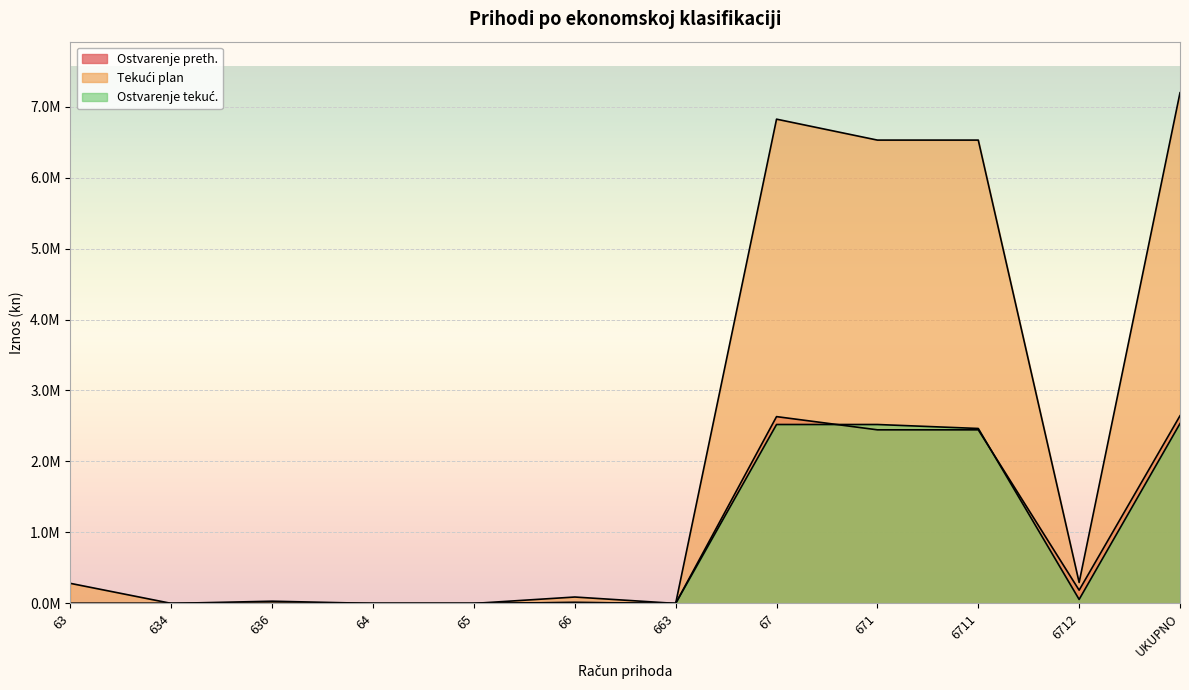

How many lines are shown in the chart?

3